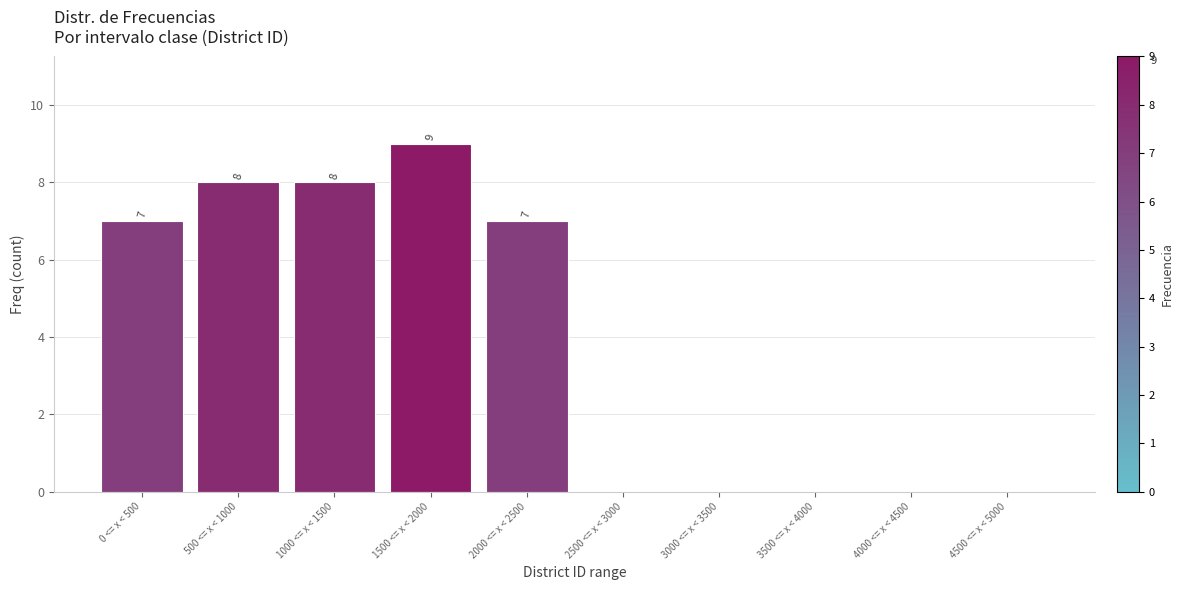

Reading left to right, what are all the values shown in this chart?

0 <= x < 500=7	500 <= x < 1000=8	1000 <= x < 1500=8	1500 <= x < 2000=9	2000 <= x < 2500=7	2500 <= x < 3000=0	3000 <= x < 3500=0	3500 <= x < 4000=0	4000 <= x < 4500=0	4500 <= x < 5000=0